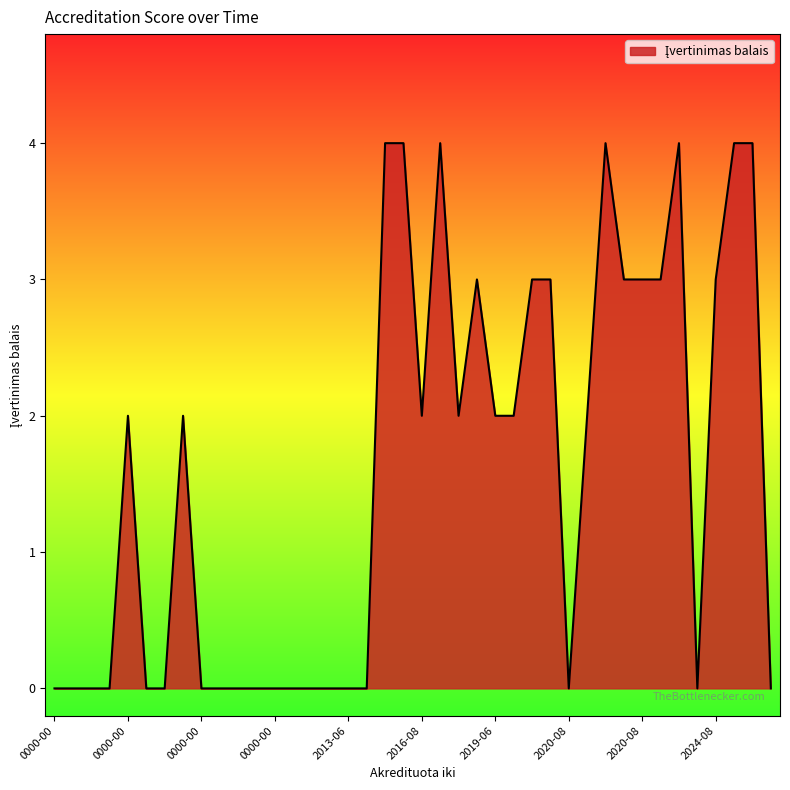

How many lines are shown in the chart?

1